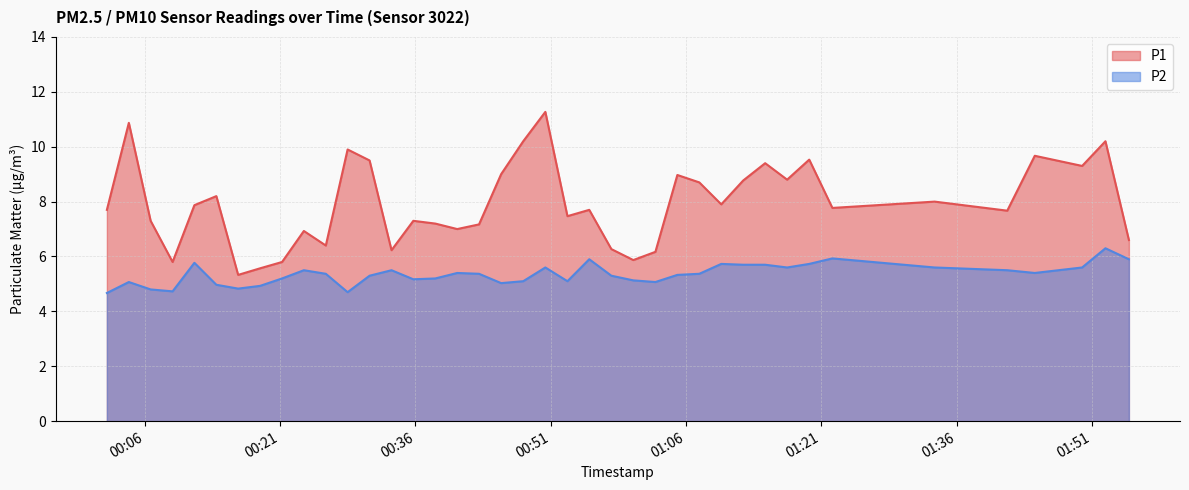

Rank the series by their average value, from lowest to highest.

P2, P1